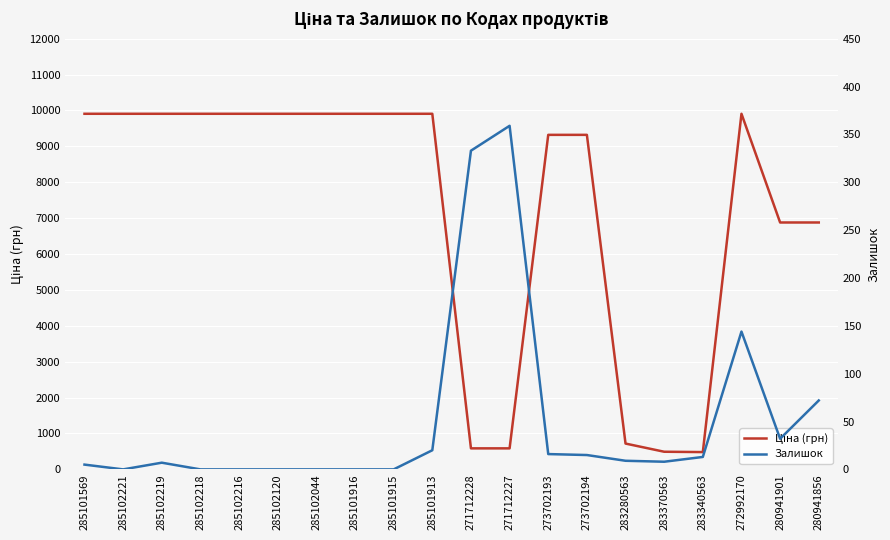

Between 273702194 and 273702193, which is larger?

273702194